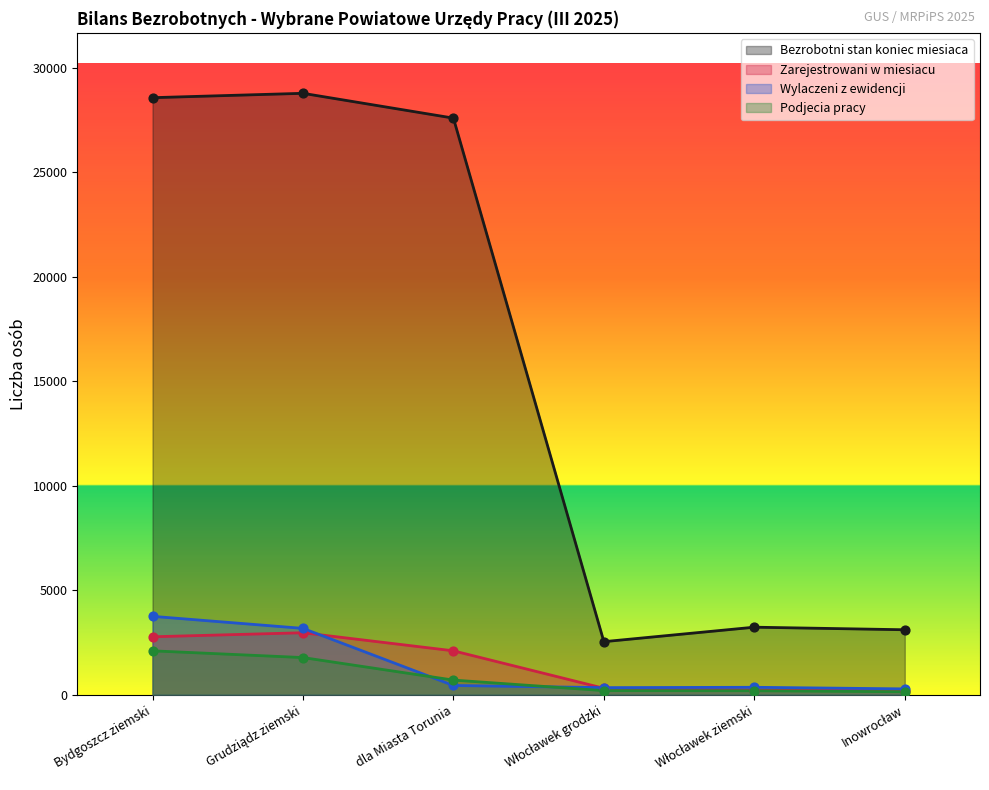

At which category is the sum across all series the highest?

Bydgoszcz ziemski